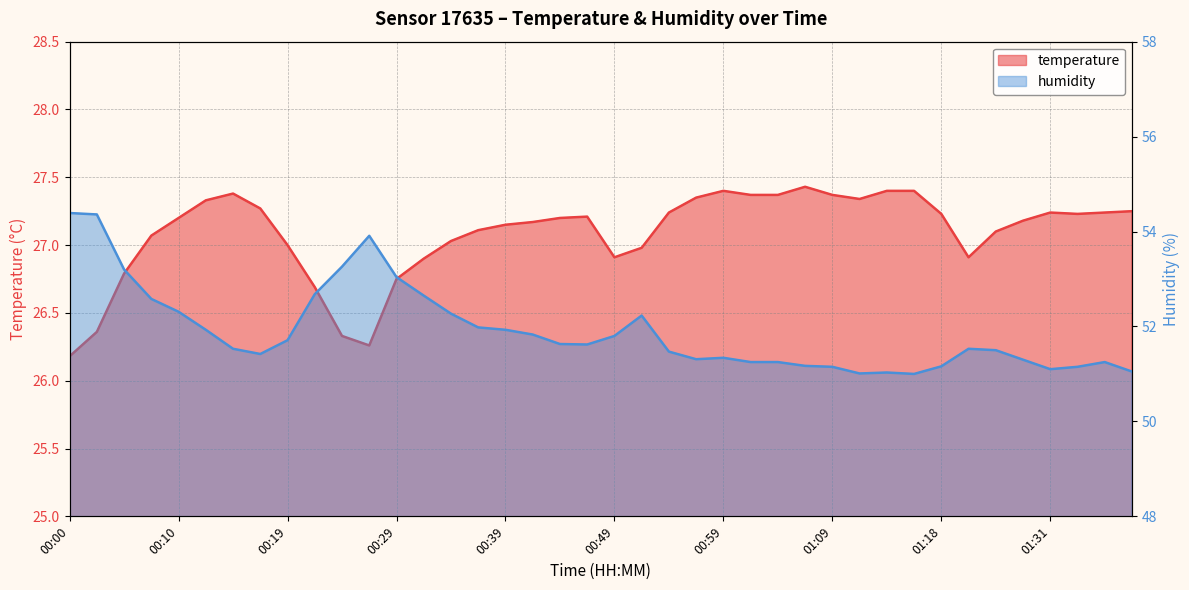

Which series has the largest range (max minus min)?

humidity